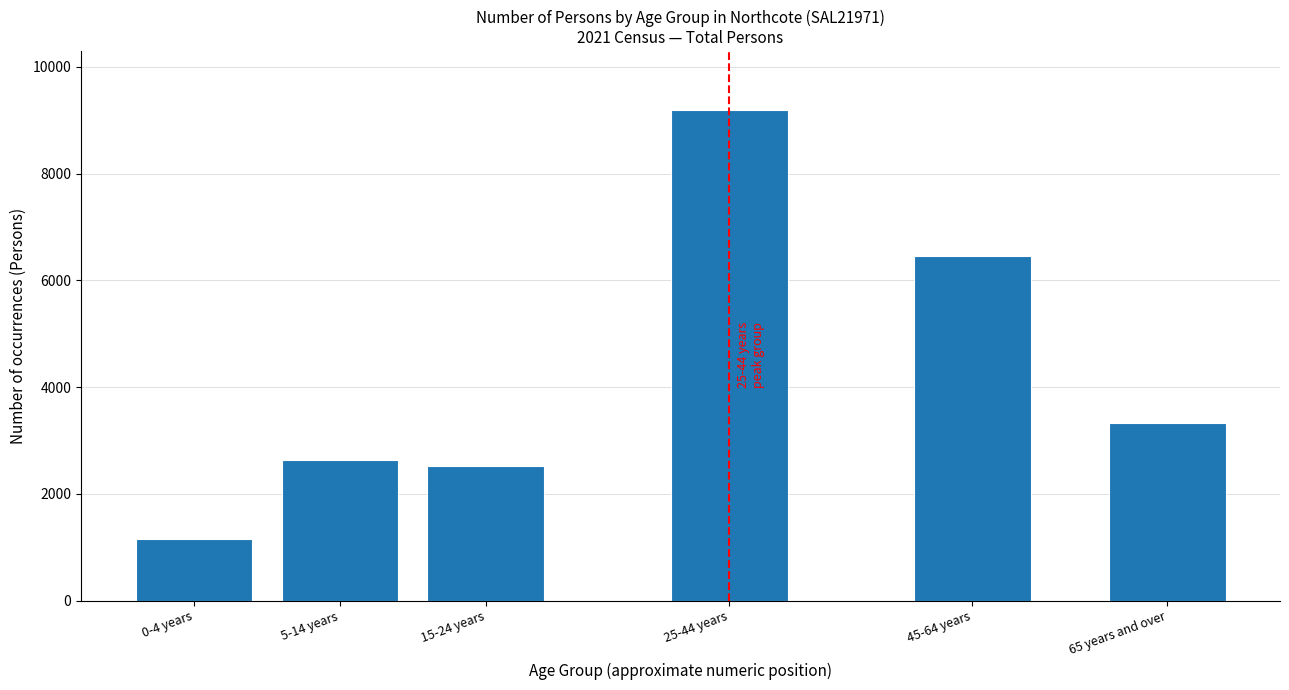

Reading left to right, list all the values displayed in this chart.

0-4 years=1153	5-14 years=2636	15-24 years=2521	25-44 years=9193	45-64 years=6461	65 years and over=3323